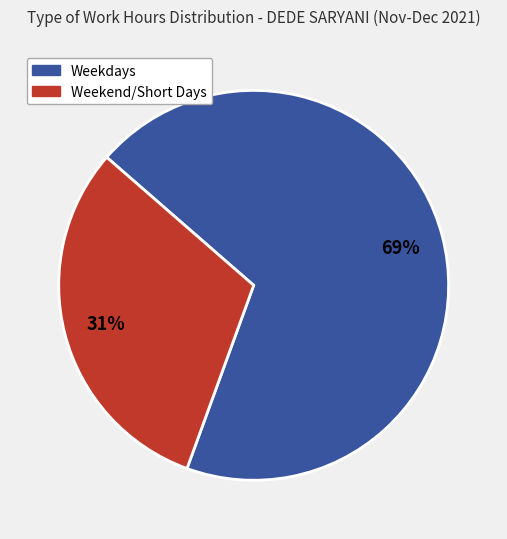

To the nearest percent, what is the average slice percentage?

50%